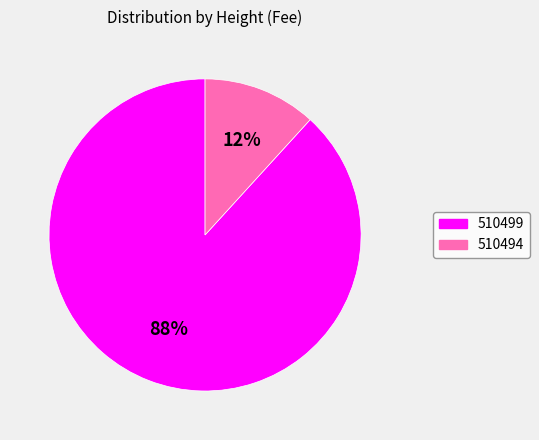

Do 510494 and 510499 together represent more than half of the pie?

Yes